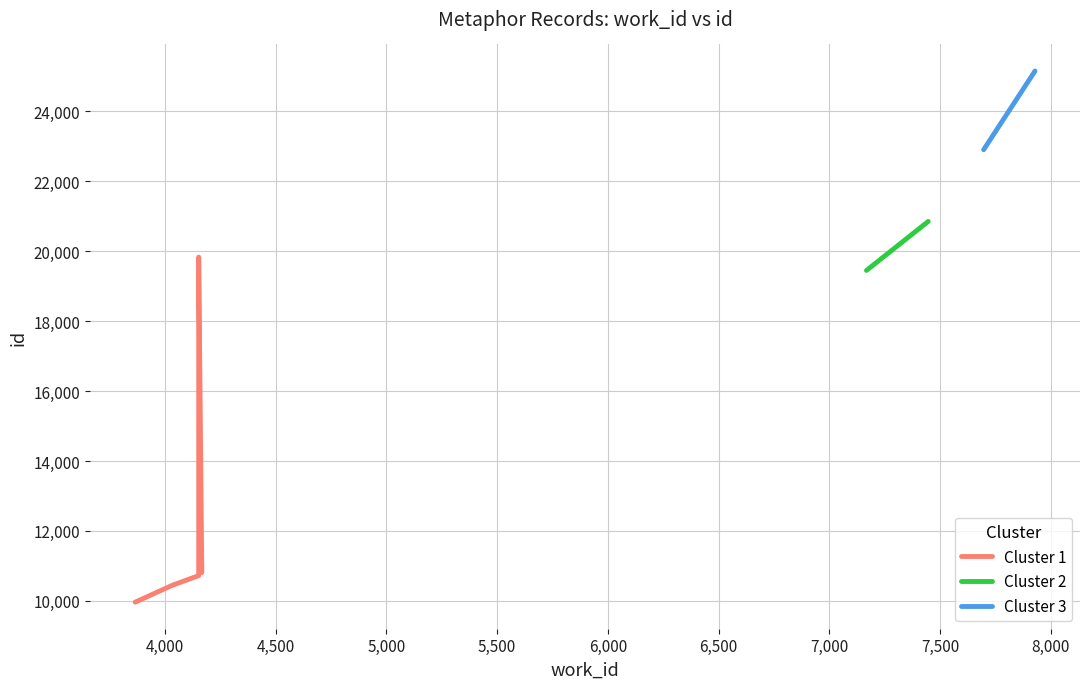

What is the label of the 10th point from the left?

7929